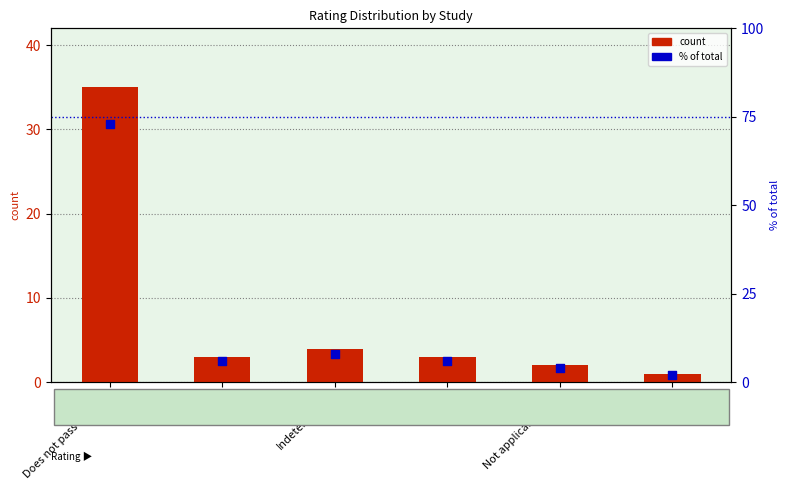

At which category is the sum across all series the highest?

Does not pass screens